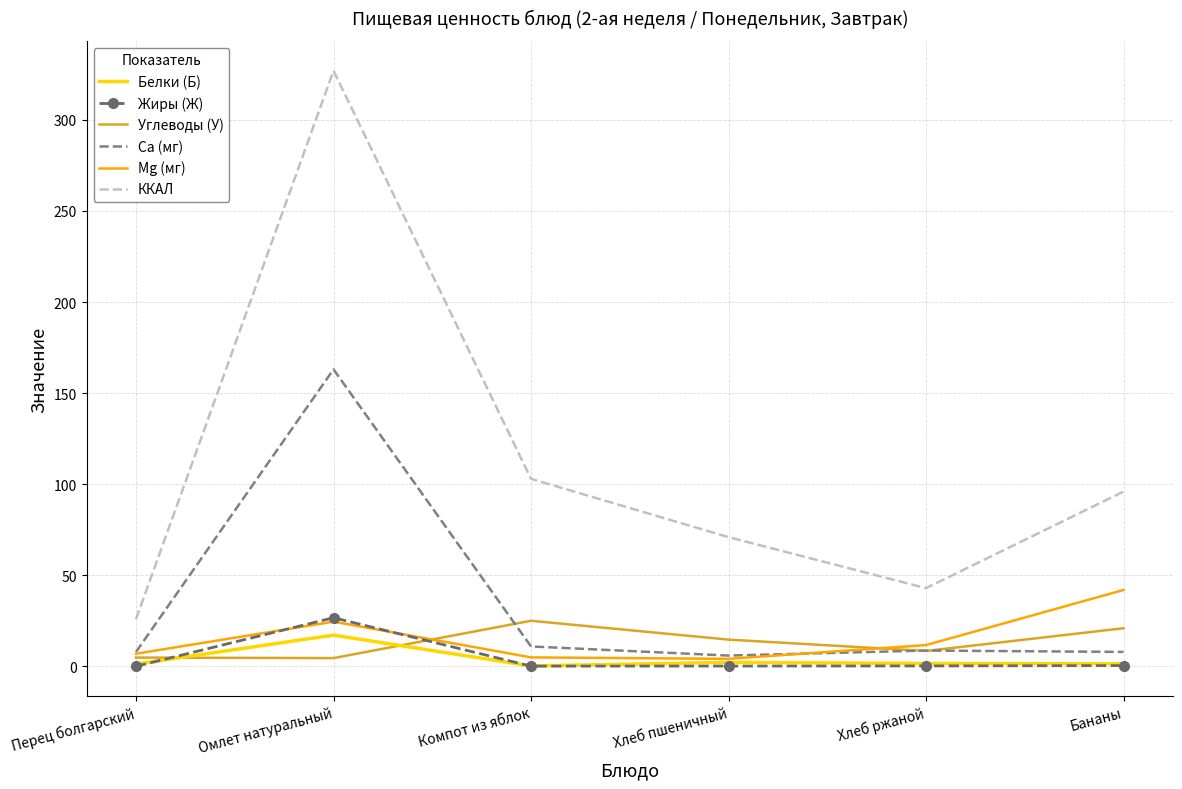

What position from the right is Компот из яблок?

4